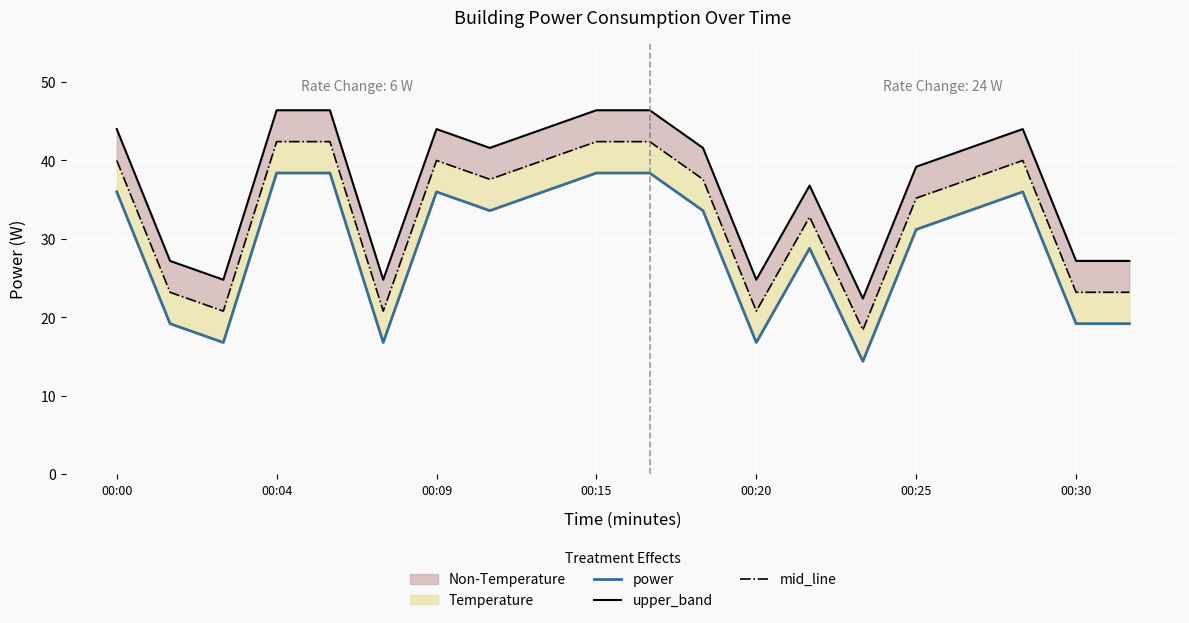

Is the value of mid_line at 16 greater than the value of upper_band at 9?

No